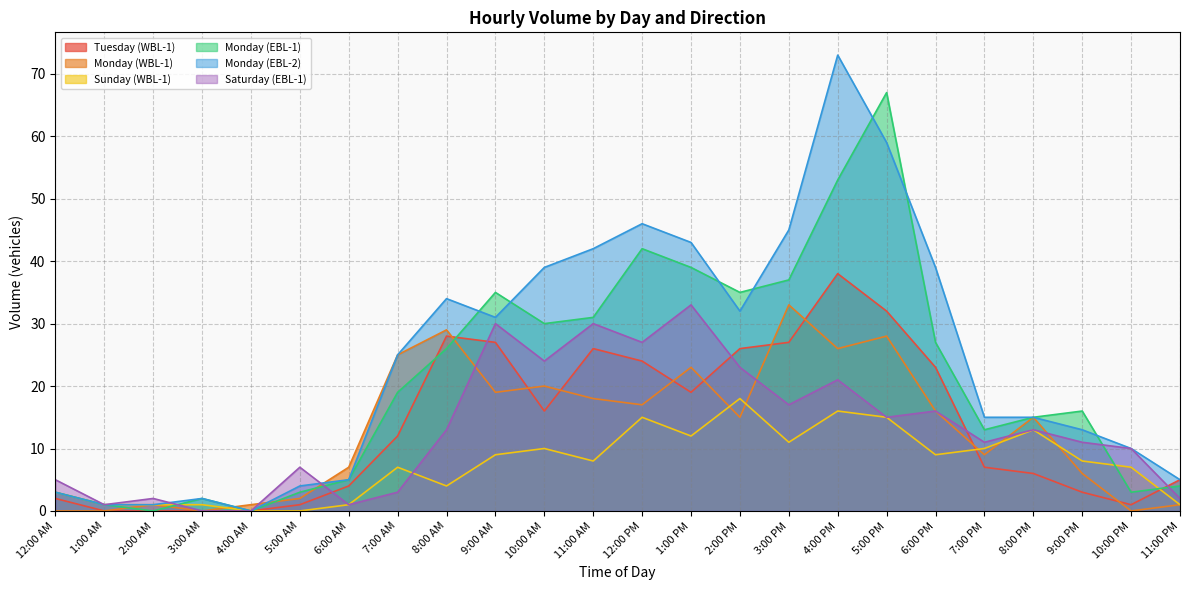

At how many categories does at least one series exceed 50?

2